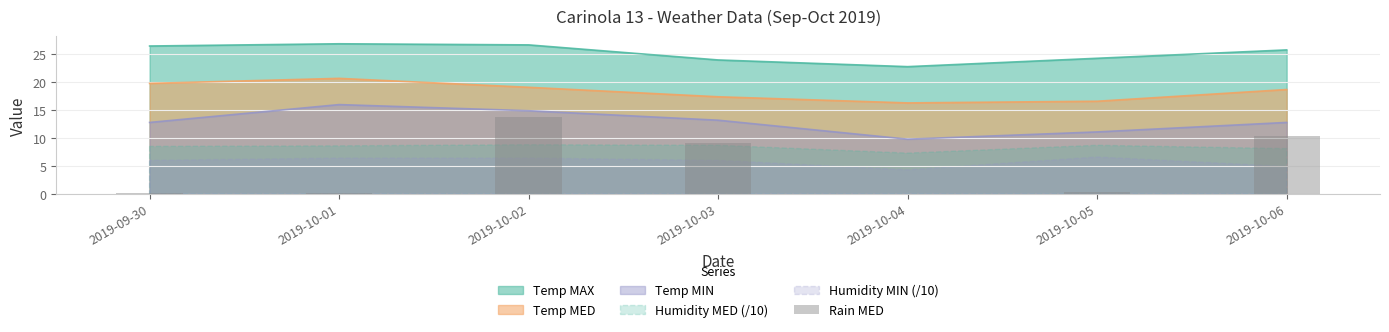

At which label is the value closest to 6?

2019-10-03